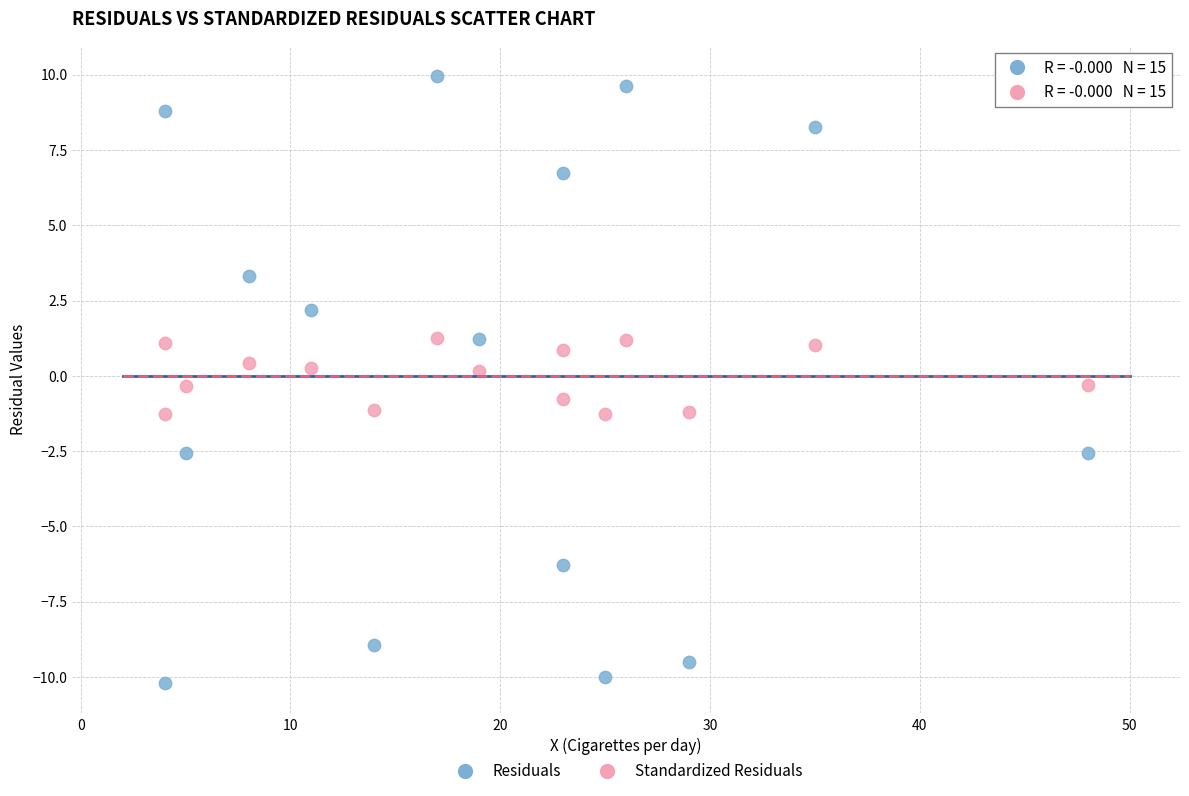

What are all the series names shown in the legend?

Residuals, Standardized Residuals